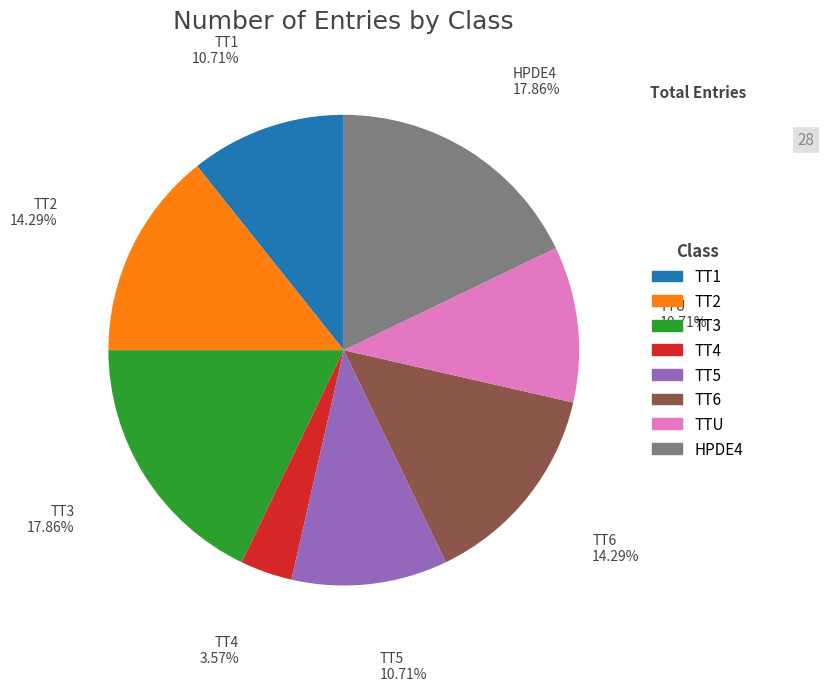

Approximately how many times larger is the value at TT2 compared to TT4?

4.0